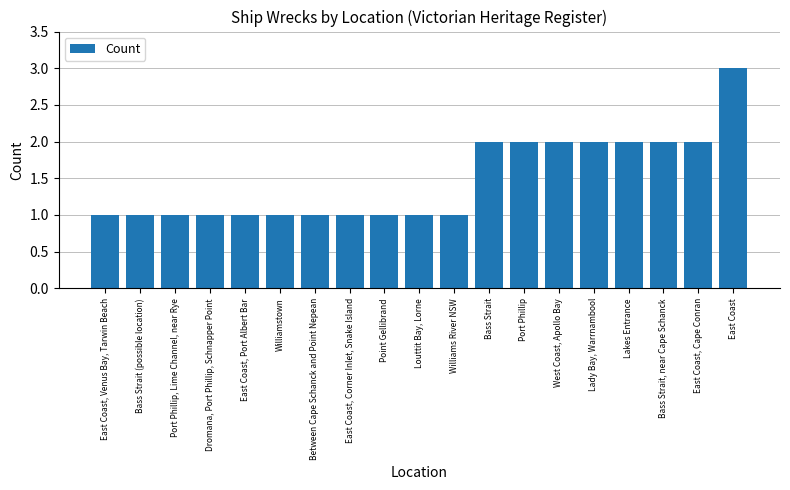

The chart shows a value of 3 at Bass Strait. True or false?

False